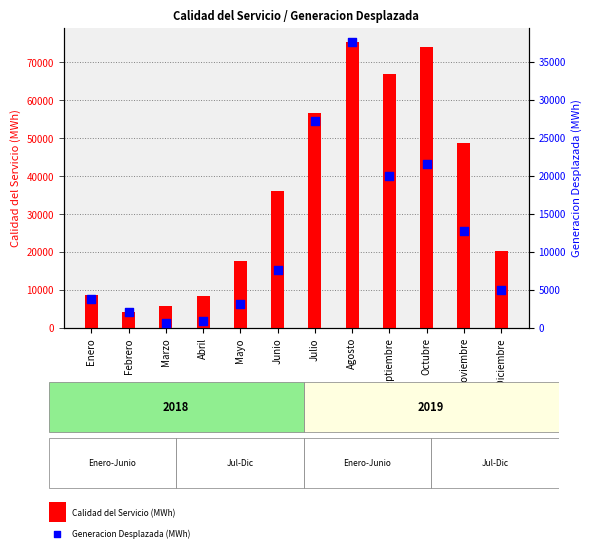

Which series contains the lowest Y value?

Generacion Desplazada MWh